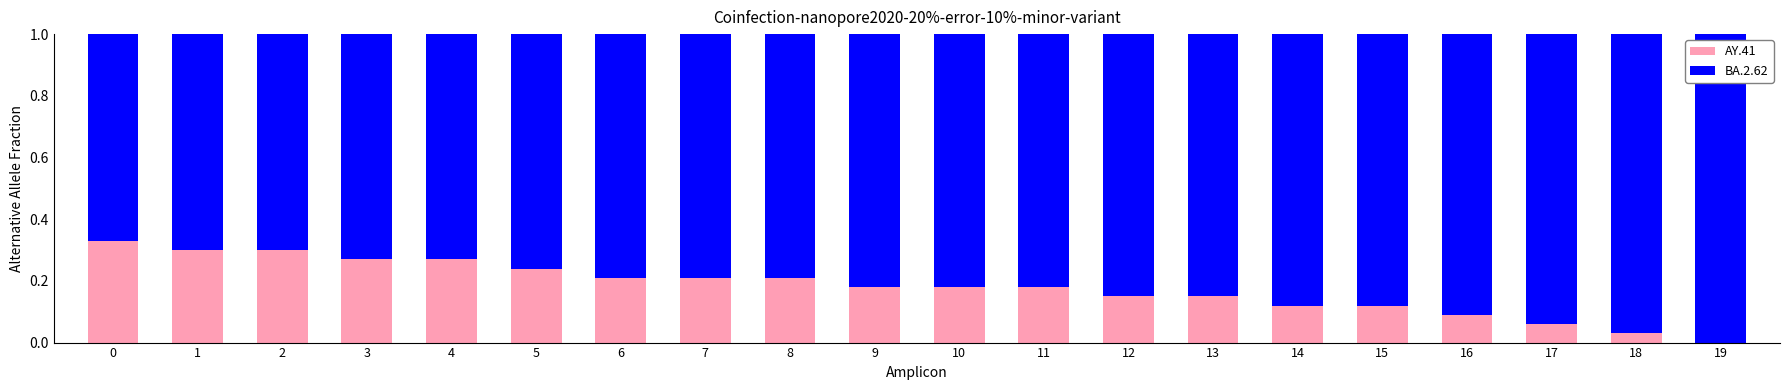

Are the bars horizontal?

No